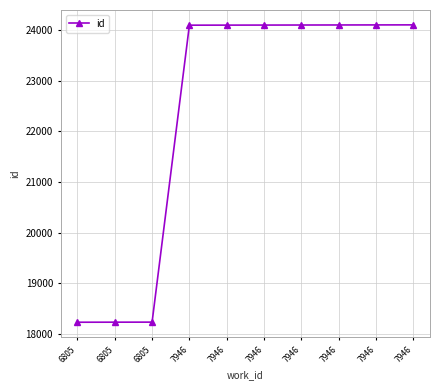

What is the greatest value displayed?

24100